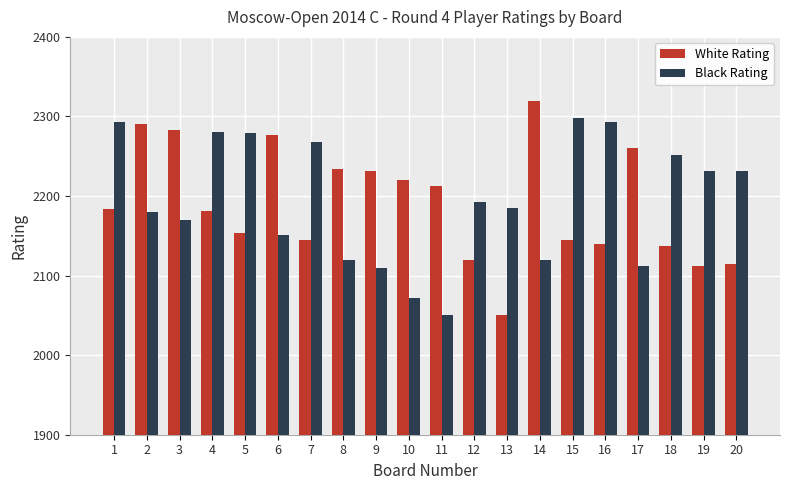

How many groups of bars are there?

20